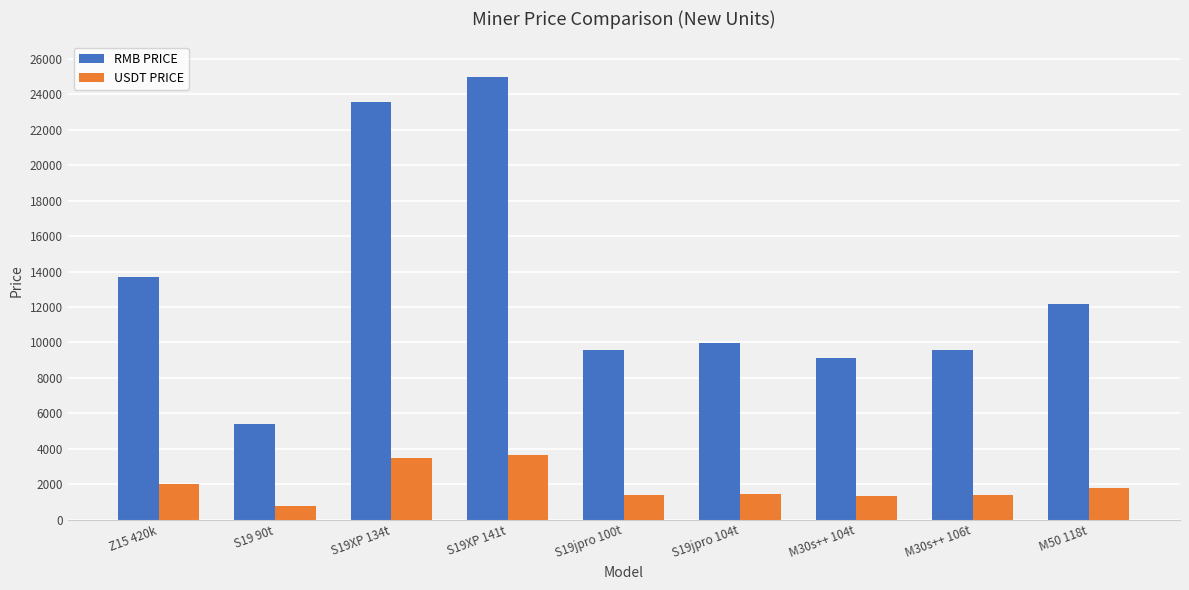

What is the highest value of the RMB PRICE series?

24971.7